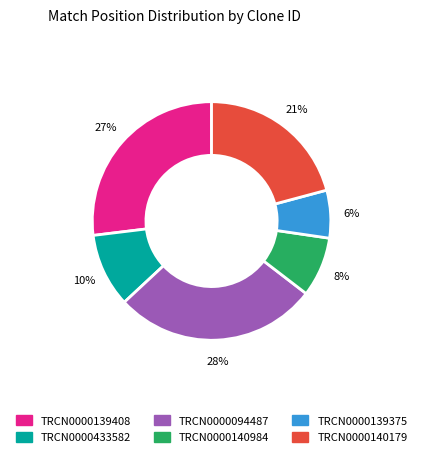

Count the number of slices in the pie.

6